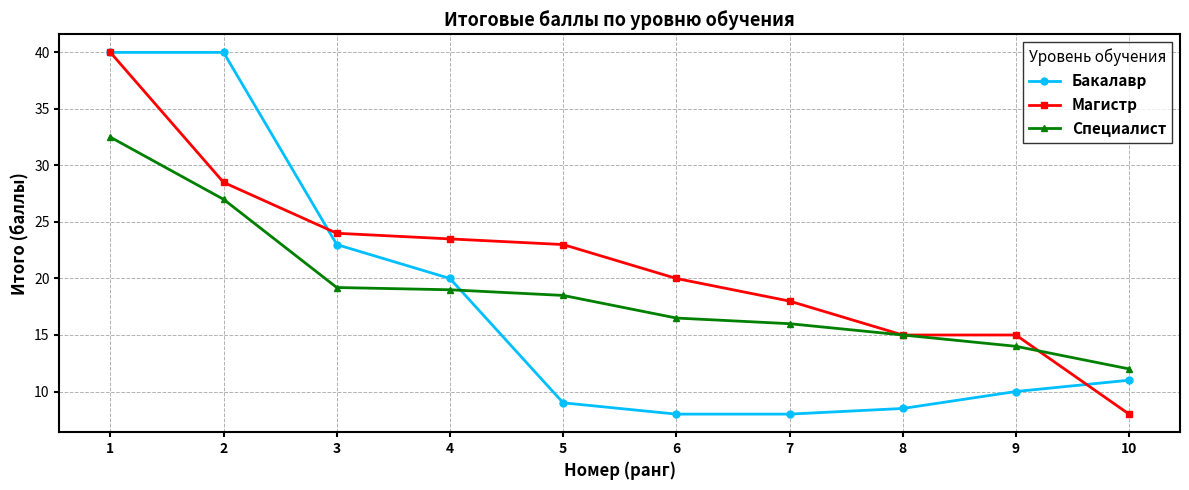

What is the value of the Магистр point at the 9th from the left?

15.0